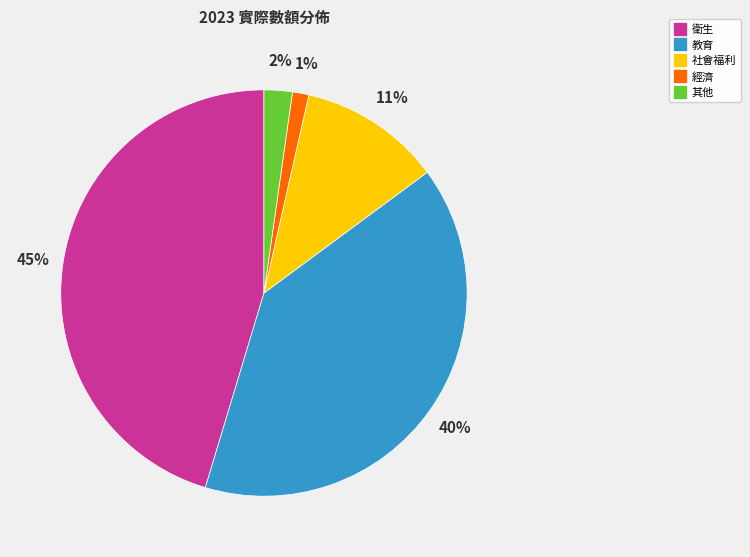

True or false: 其他 accounts for 2% of the total.

True